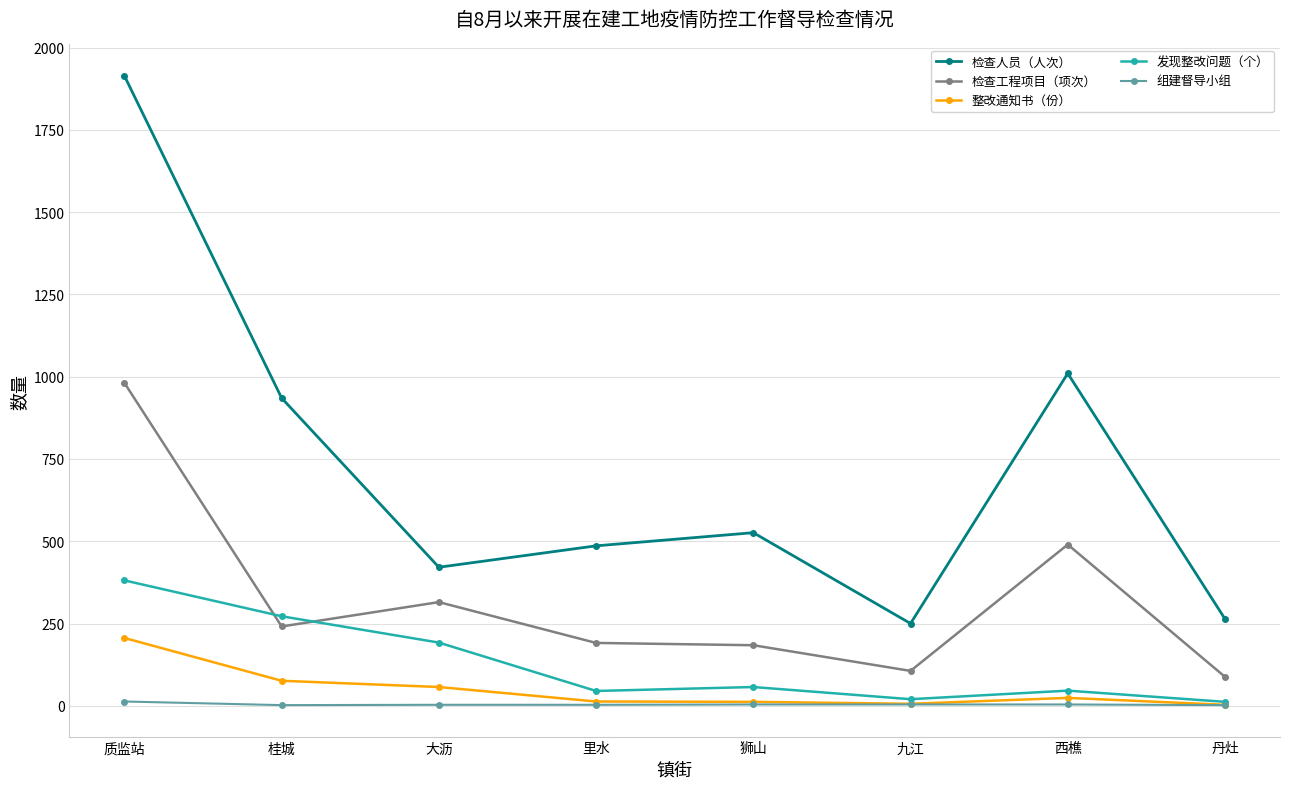

What is the lowest value of the 检查工程项目（项次） series?

88